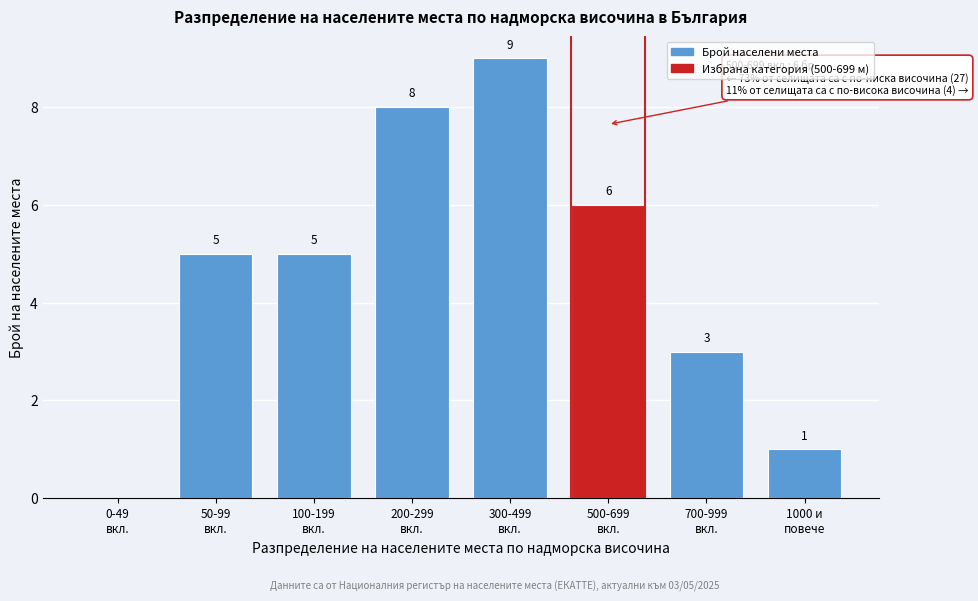

What is the sum of all values?

37